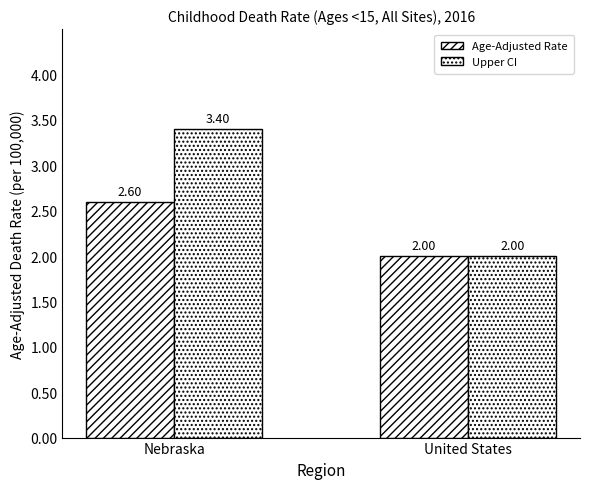

Reading left to right, what are all the values shown in this chart?

Age-Adjusted Rate: 2.6	2.0
Upper CI: 3.4	2.0